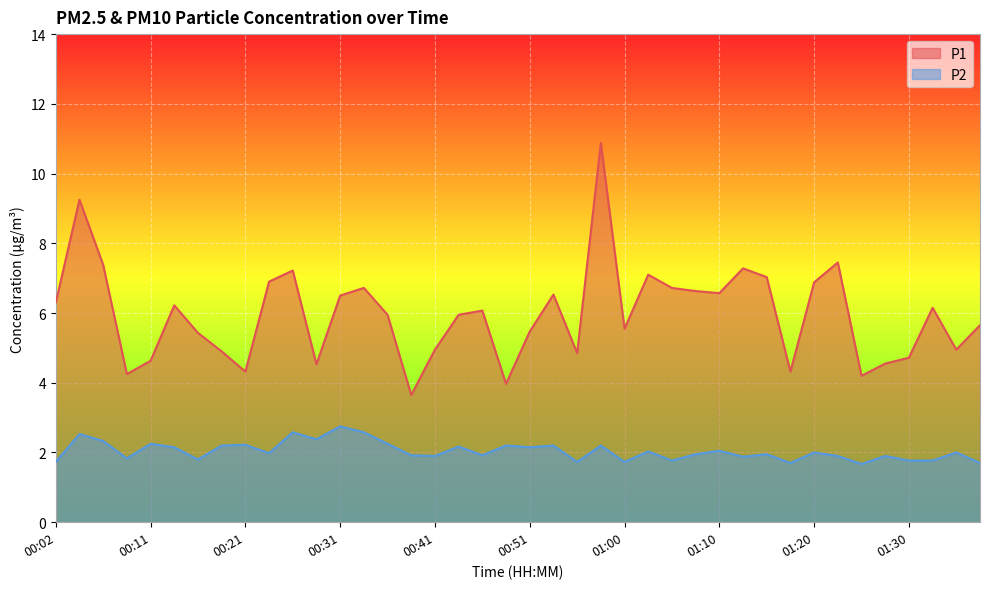

Read the P1 value at 00:33.

6.7